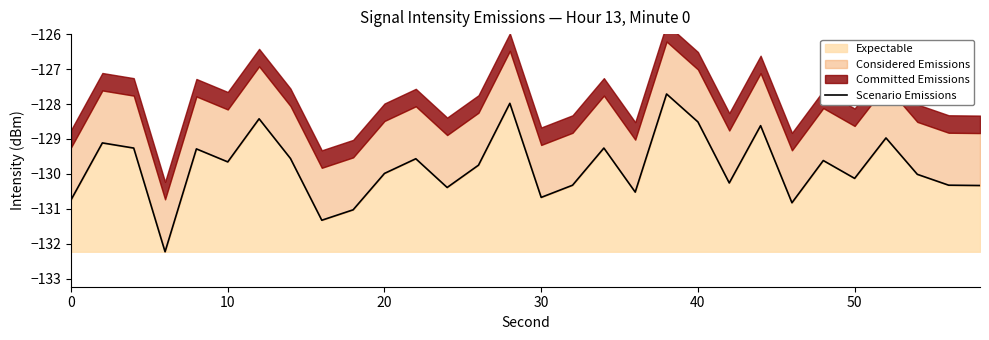

What is the maximum value shown in the chart?

-127.7